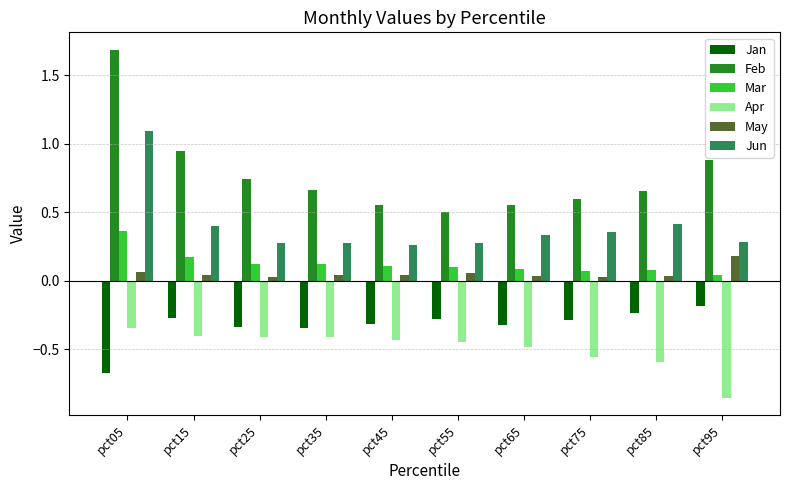

Which label corresponds to the largest value in the chart?

pct05